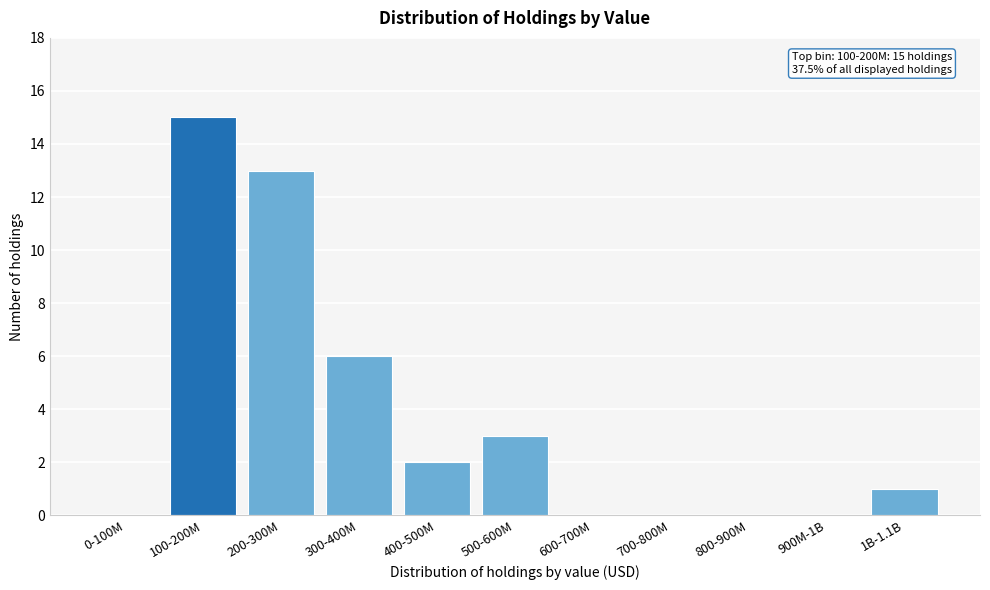

Reading right to left, extract all data points from this chart.

1B-1.1B=1	900M-1B=0	800-900M=0	700-800M=0	600-700M=0	500-600M=3	400-500M=2	300-400M=6	200-300M=13	100-200M=15	0-100M=0